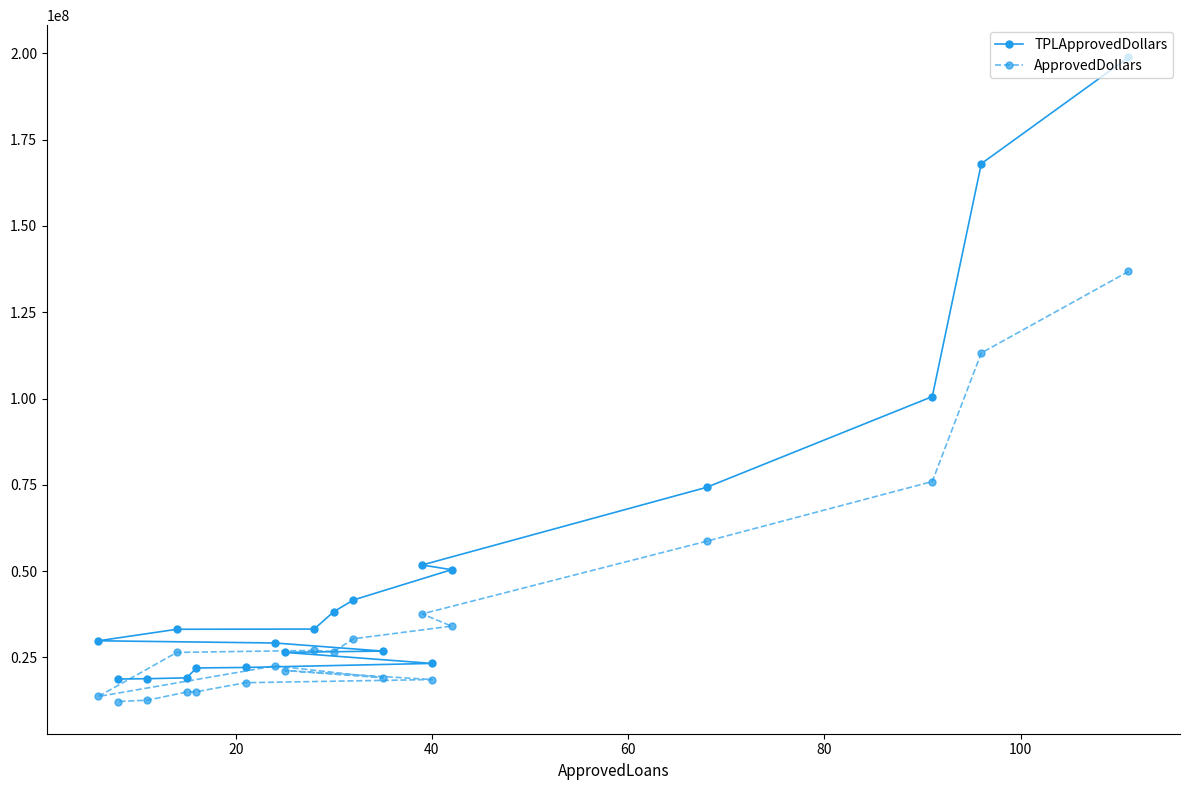

Which series has the largest total across all categories?

TPLApprovedDollars